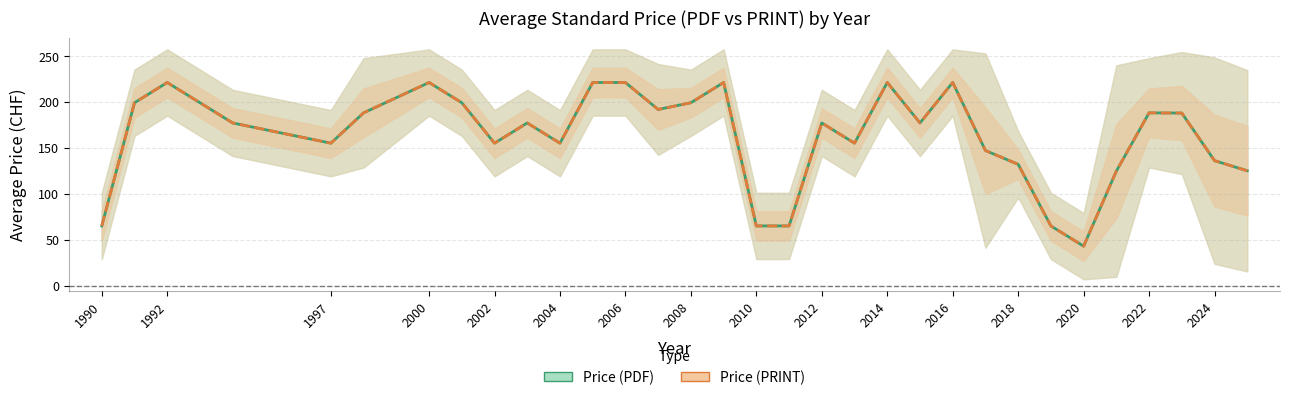

True or false: Price (PDF) has a value of 35.6 at 2010.

False